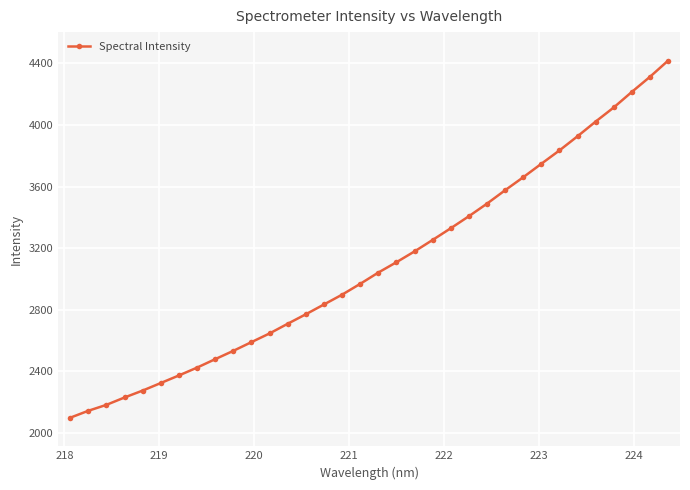

What is the smallest value displayed?

2098.7